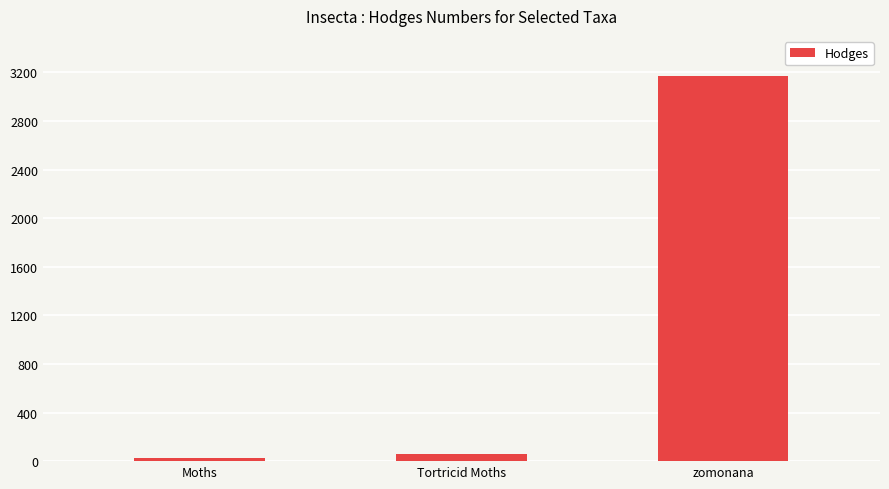

What is the change in value from Tortricid Moths to zomonana?

+3105.9